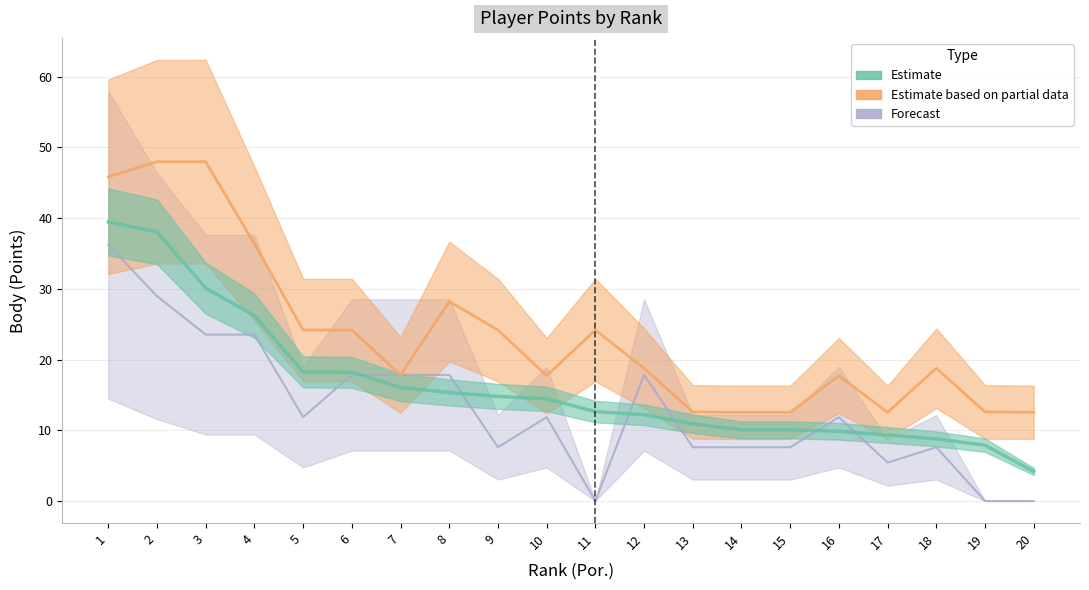

List the labels in order of Estimate based on partial data value, smallest first.

14, 15, 17, 20, 13, 19, 10, 16, 7, 12, 18, 5, 6, 9, 11, 8, 4, 1, 2, 3